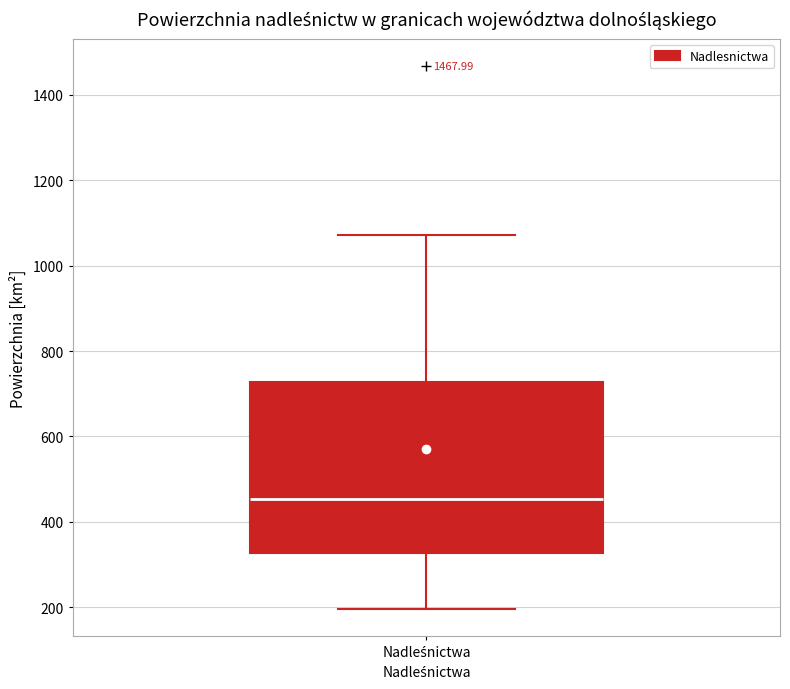

Where does the median line of the box for Nadleśnictwa sit on the y-axis? The values are not printed on the chart, so give them approximately, as read against the axis.

460